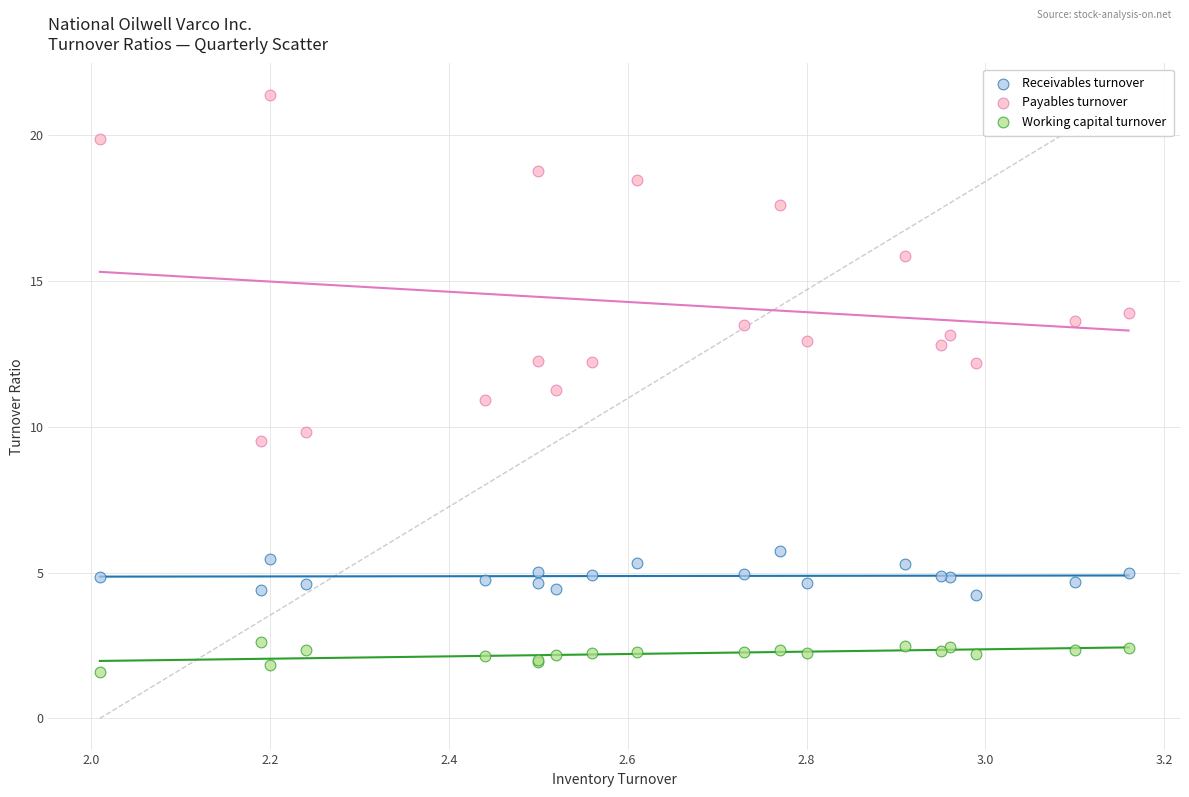

Which series has the largest Y range (max minus min)?

Payables turnover